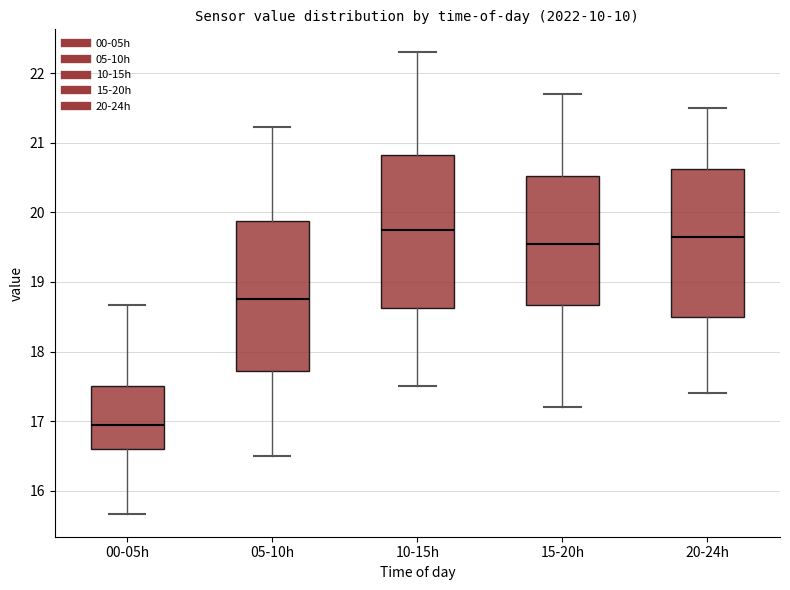

Where is the upper edge of the box for 10-15h on the y-axis? The values are not printed on the chart, so give them approximately, as read against the axis.

20.8